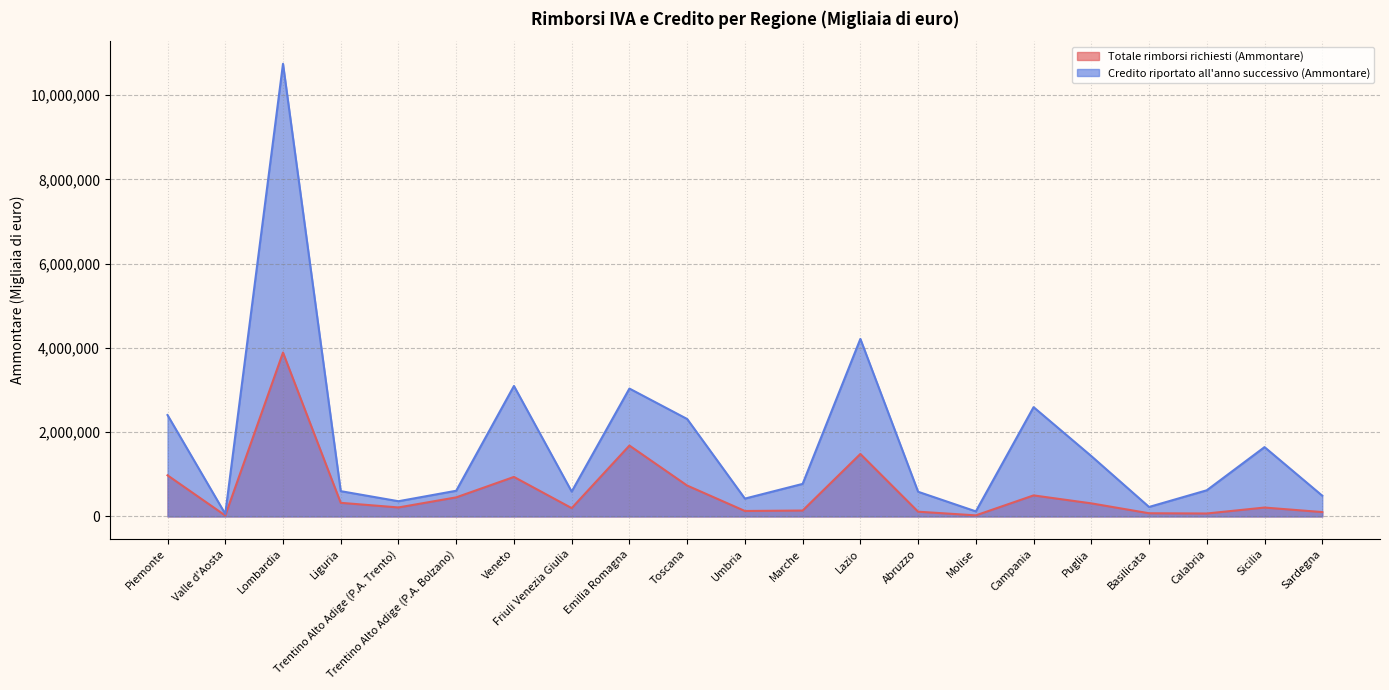

What is the difference between the second highest and second lowest values in the Credito riportato all'anno successivo (Ammontare) series?

4093334